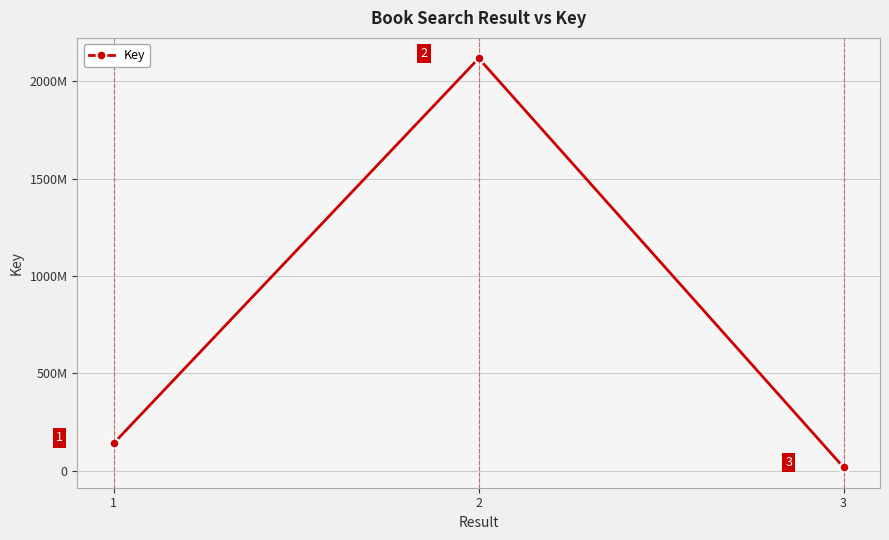

Is this an area chart (filled region under the line)?

No